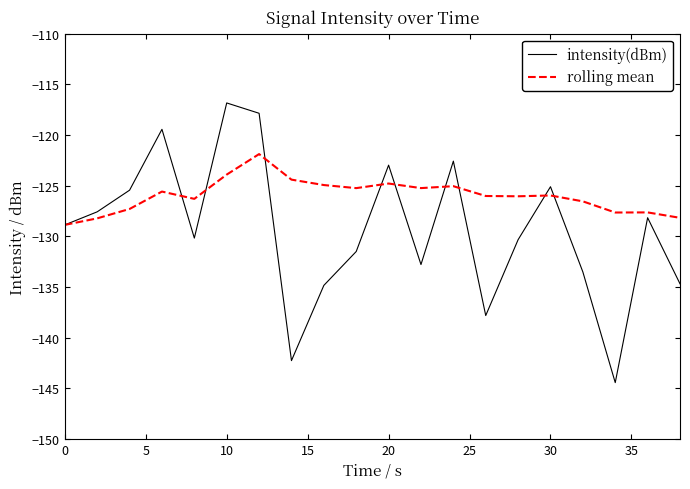

What is the minimum value shown in the chart?

-144.4